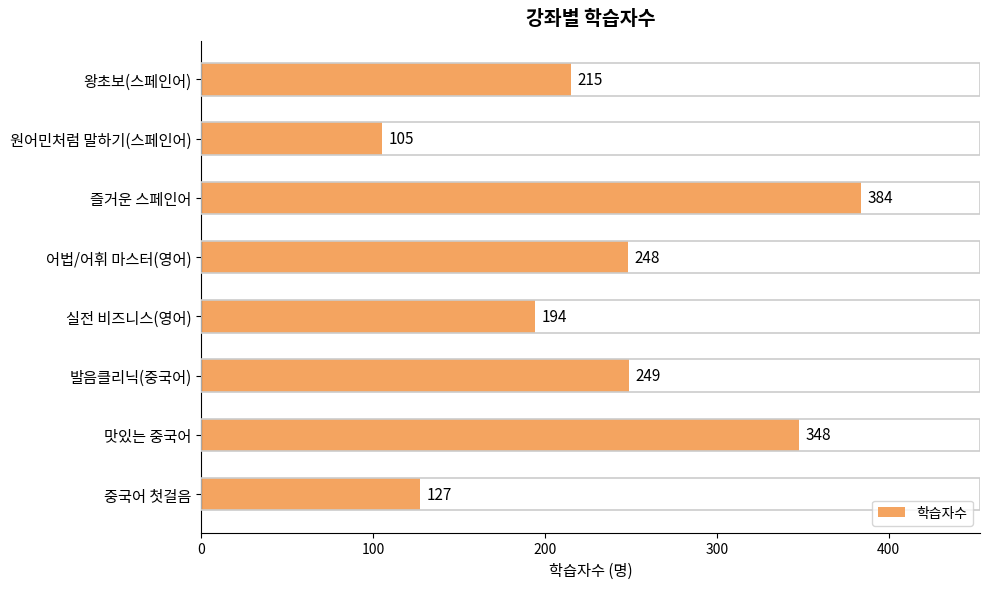

List the labels in order of value, smallest first.

원어민처럼 말하기(스페인어), 중국어 첫걸음, 실전 비즈니스(영어), 왕초보(스페인어), 어법/어휘 마스터(영어), 발음클리닉(중국어), 맛있는 중국어, 즐거운 스페인어